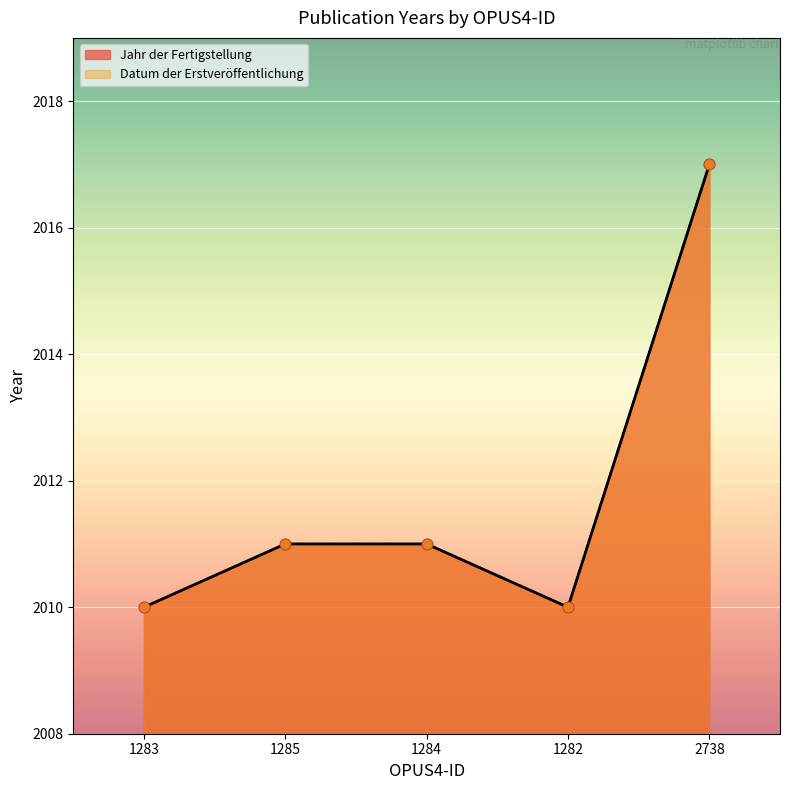

What is the total value across all series at 1283?

4020